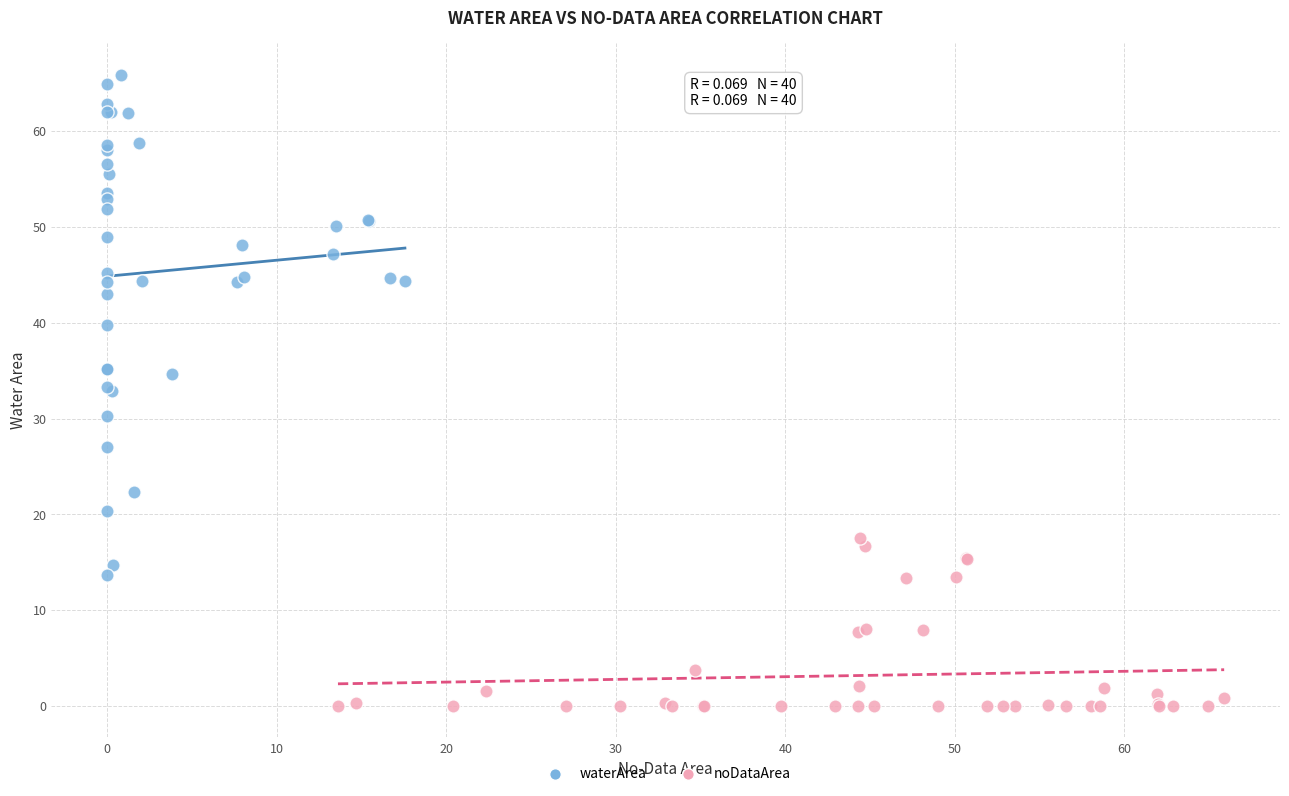

Which series reaches the maximum Y coordinate?

waterArea